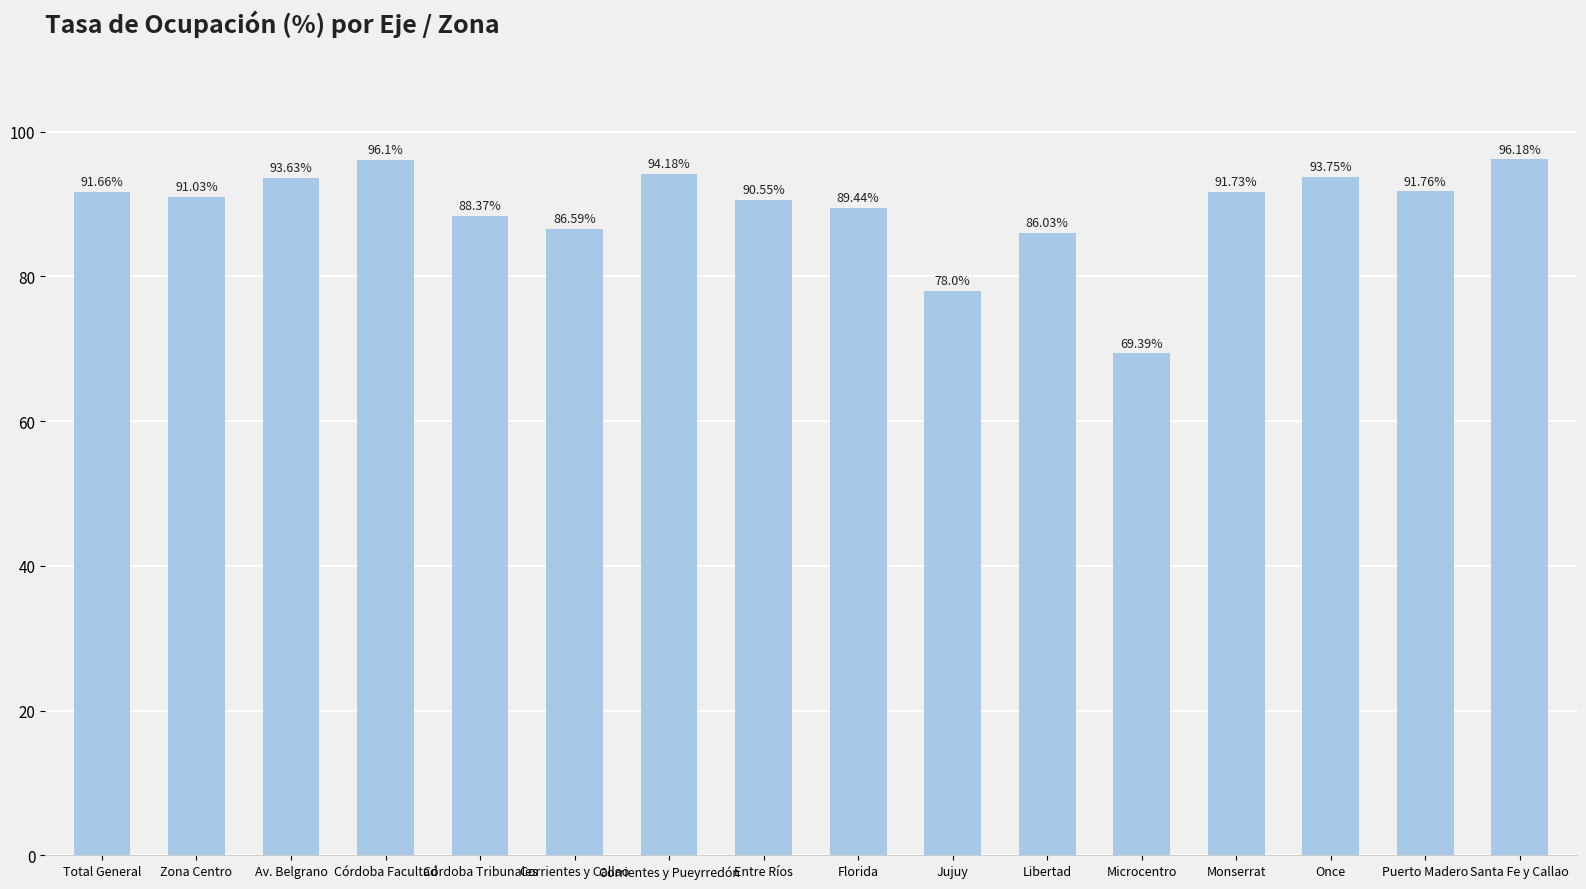

What is the change in value from Córdoba Facultad to Microcentro?

-26.7